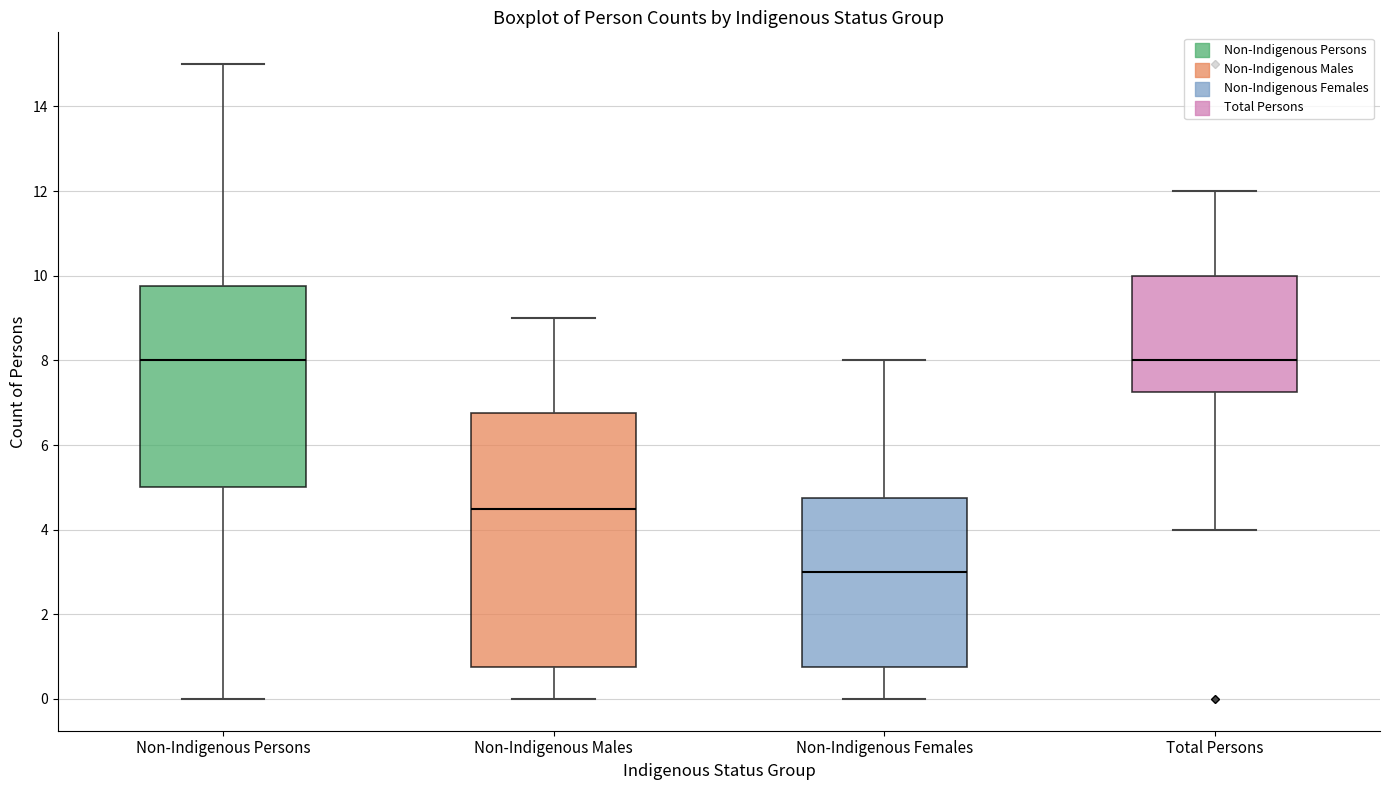

Comparing the boxes themselves (not the whiskers), which one is the tallest?

Non-Indigenous Males